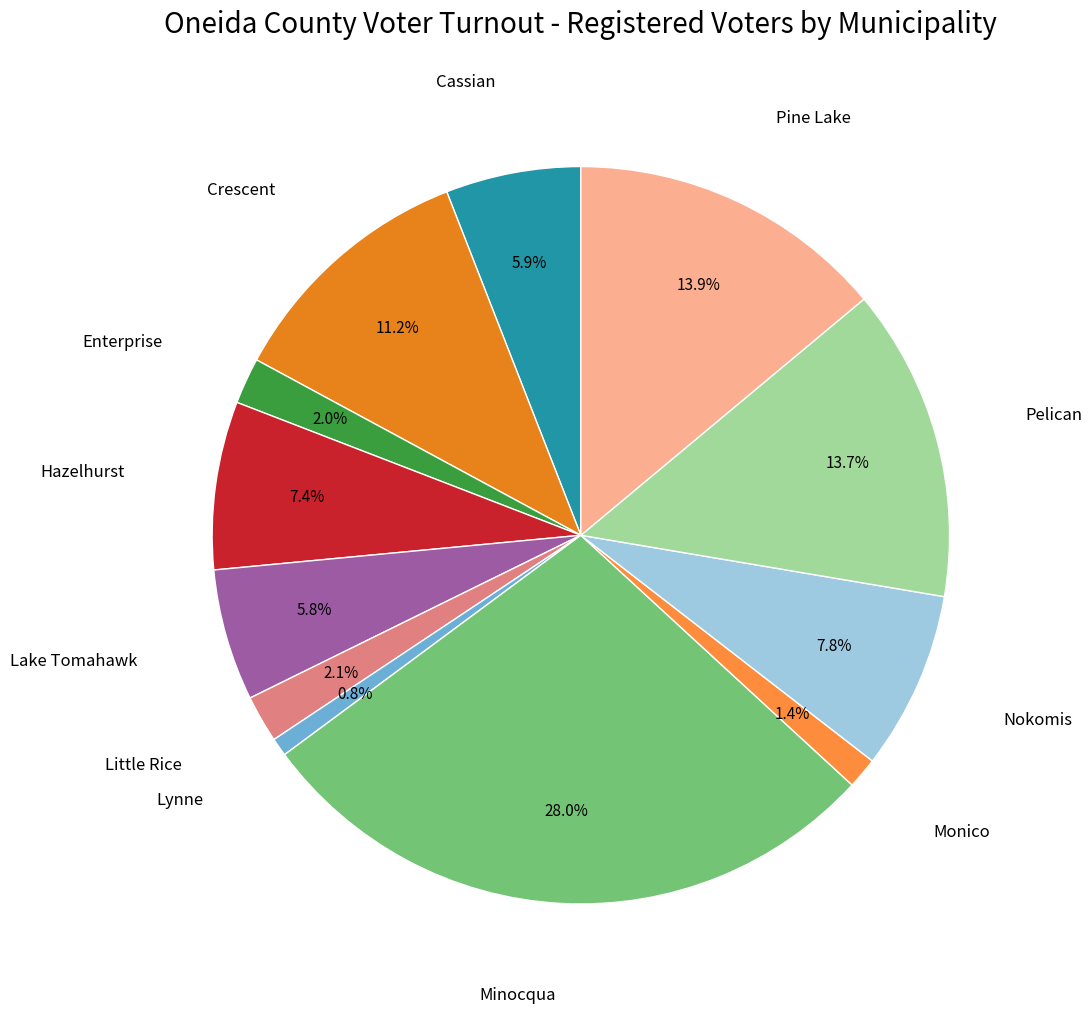

Is there a majority slice in this chart?

No